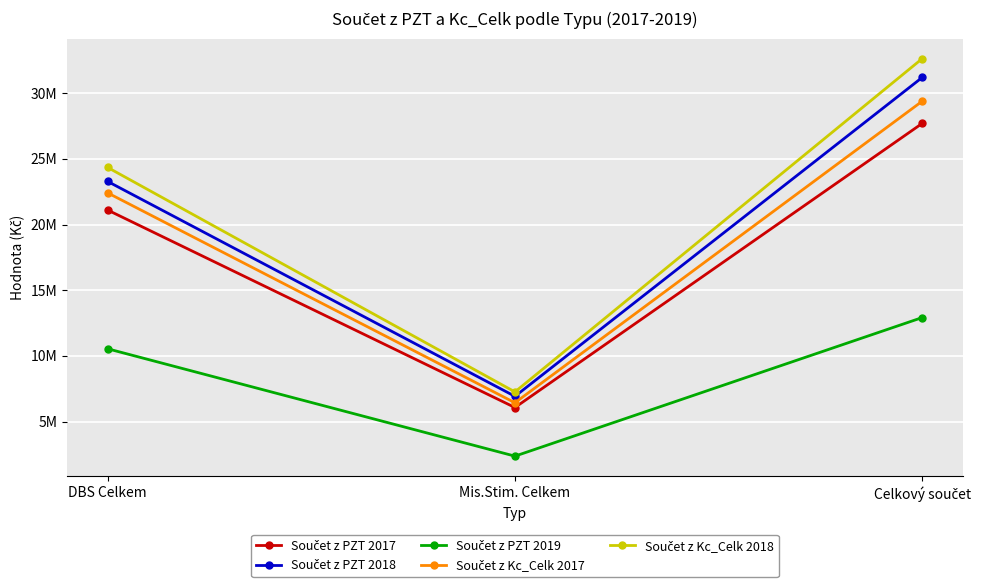

List the series in order of their peak value, lowest first.

Součet z PZT 2019, Součet z PZT 2017, Součet z Kc_Celk 2017, Součet z PZT 2018, Součet z Kc_Celk 2018